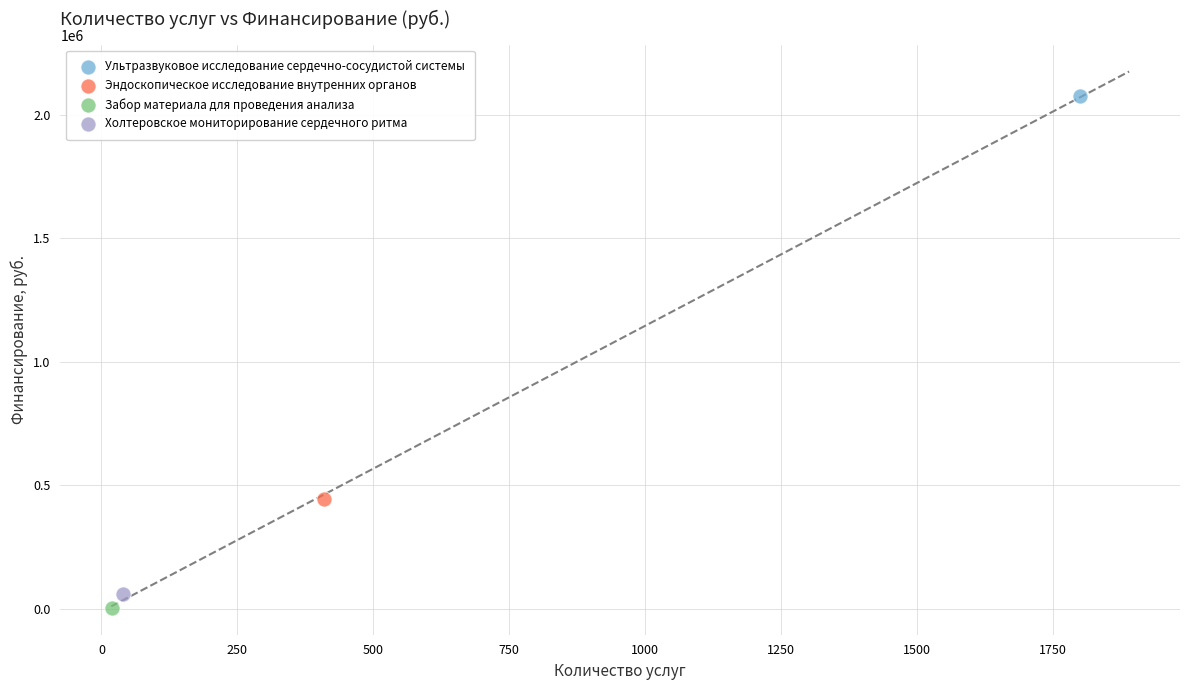

What are all the series names shown in the legend?

Ультразвуковое исследование сердечно-сосудистой системы, Эндоскопическое исследование внутренних органов, Забор материала для проведения анализа, Холтеровское мониторирование сердечного ритма